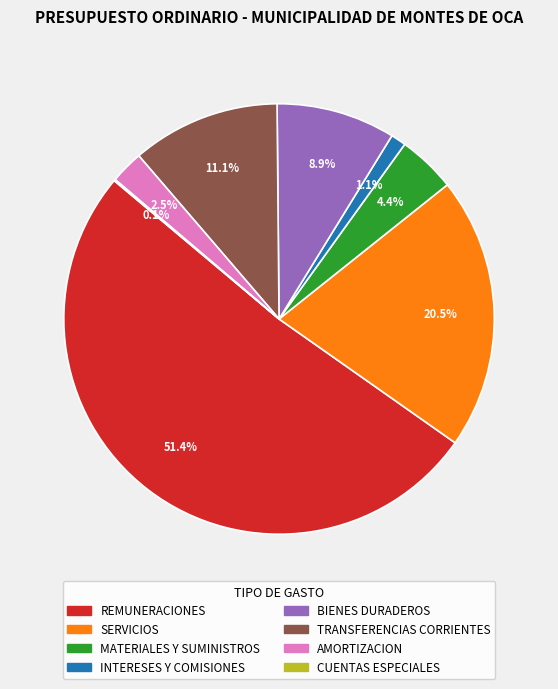

Combined, what portion of the pie is REMUNERACIONES and TRANSFERENCIAS CORRIENTES?

62.5%